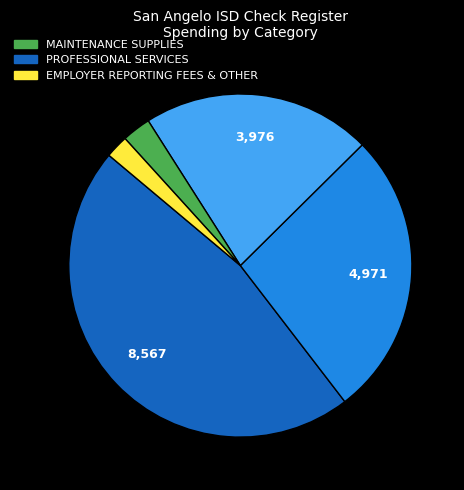

Is there a majority slice in this chart?

No